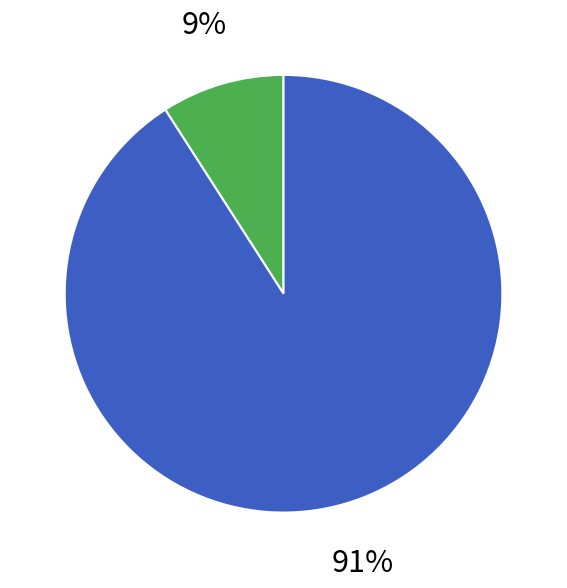

Is there a majority slice in this chart?

Yes